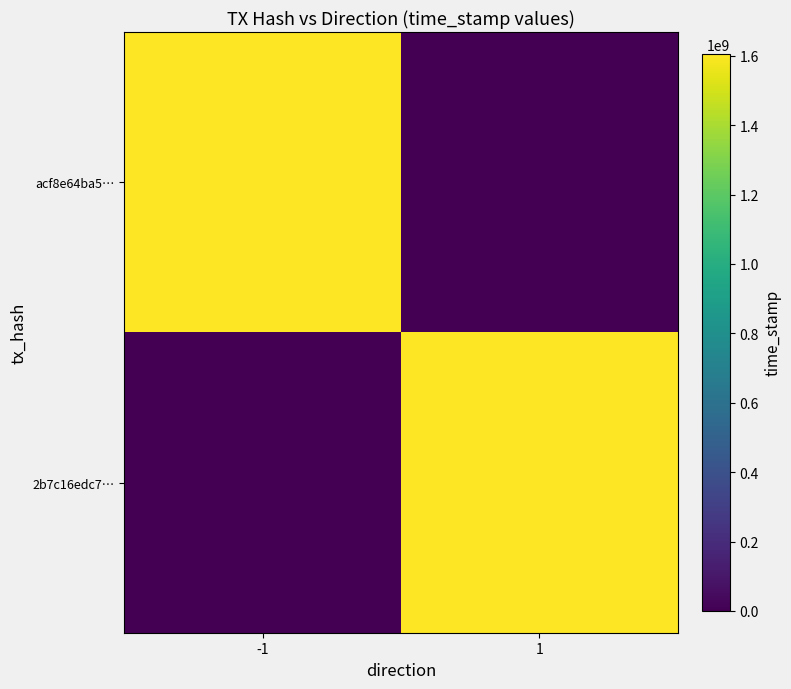

Rank the series at -1 from highest to lowest value.

acf8e64ba5…, 2b7c16edc7…